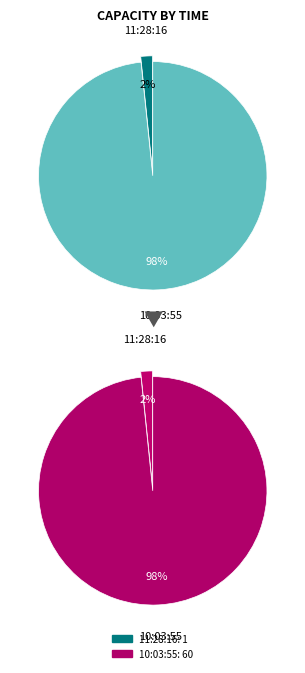

Is the sum of 11:28:16 and 10:03:55 greater than half?

Yes